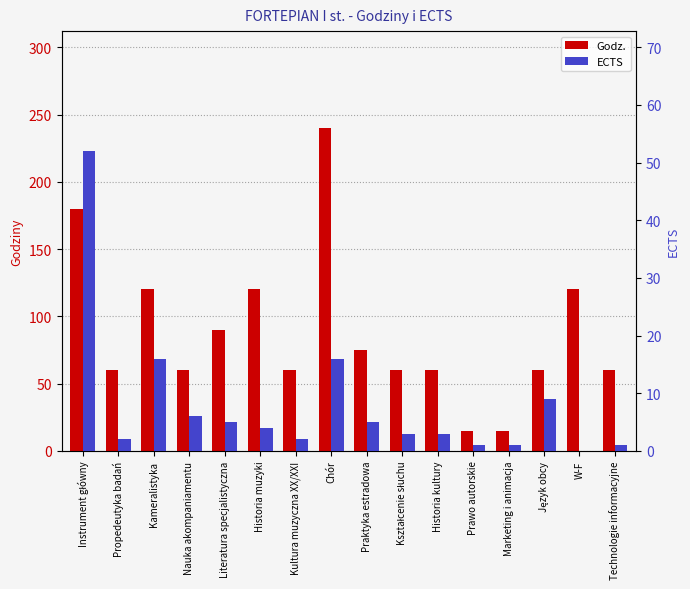

What is the approximate value of Godz. at Historia kultury?

60